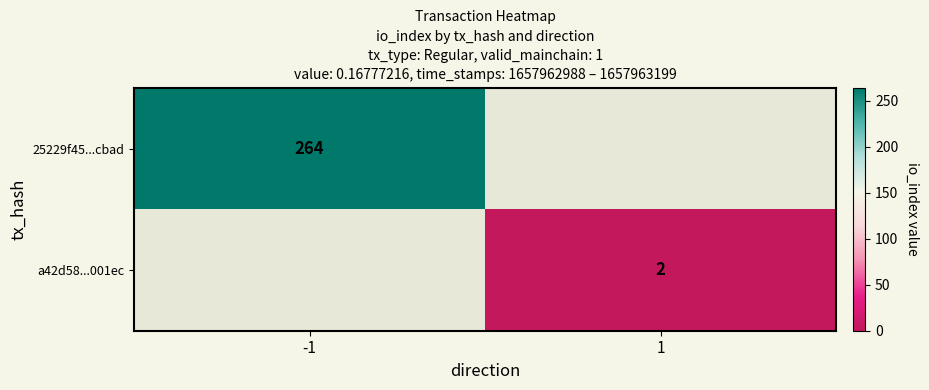

The a42d58...001ec series shows 1 at 1. True or false?

False